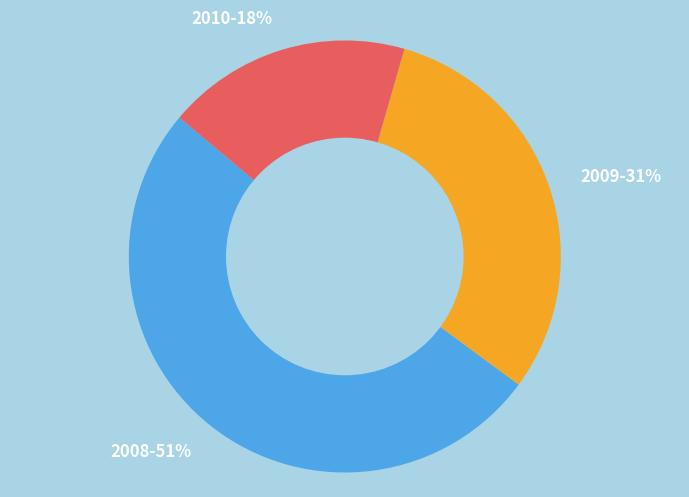

The 2008 slice represents 51% of the pie. True or false?

True